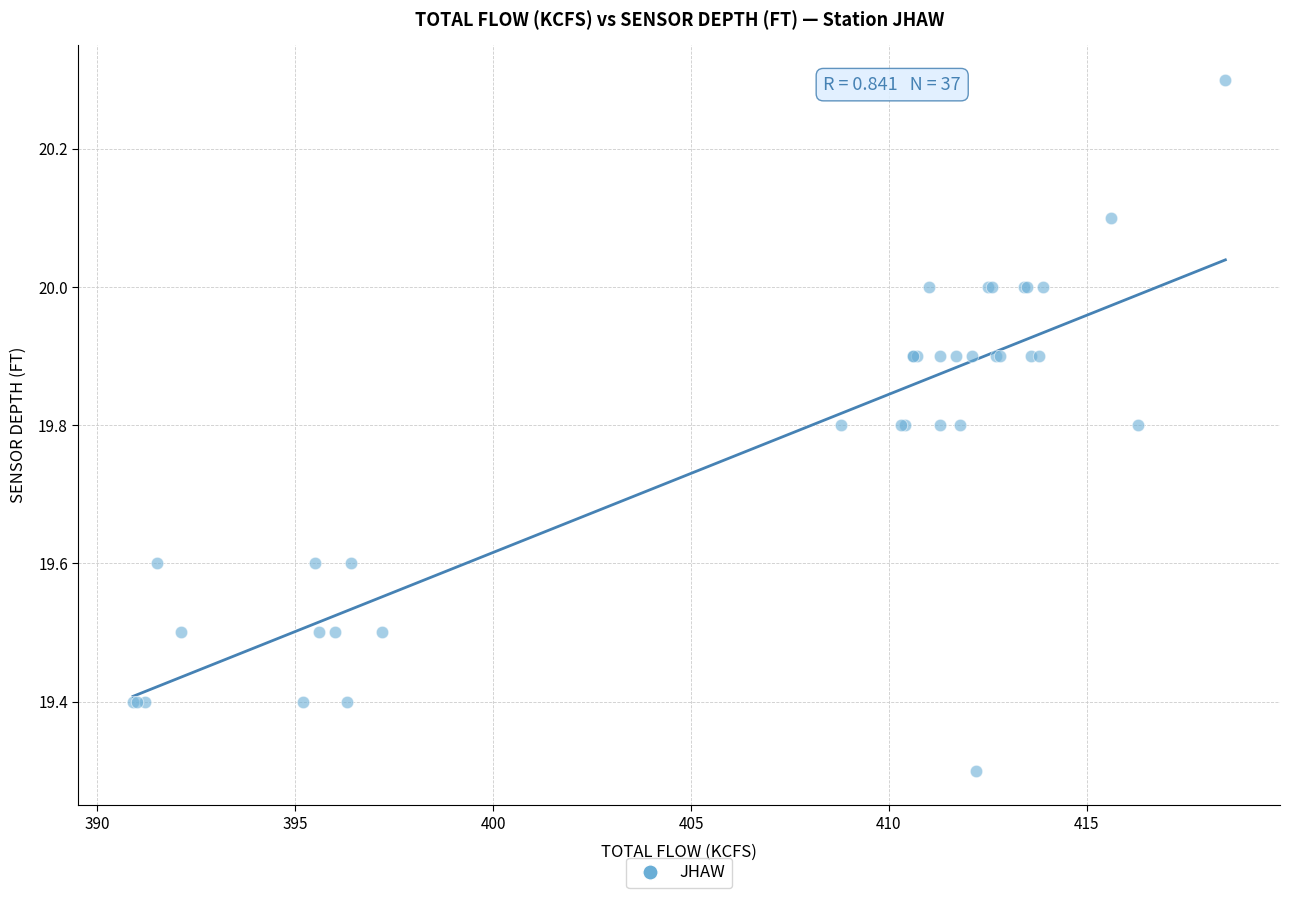

What Y value in the scatter plot is closest to 19?

19.3